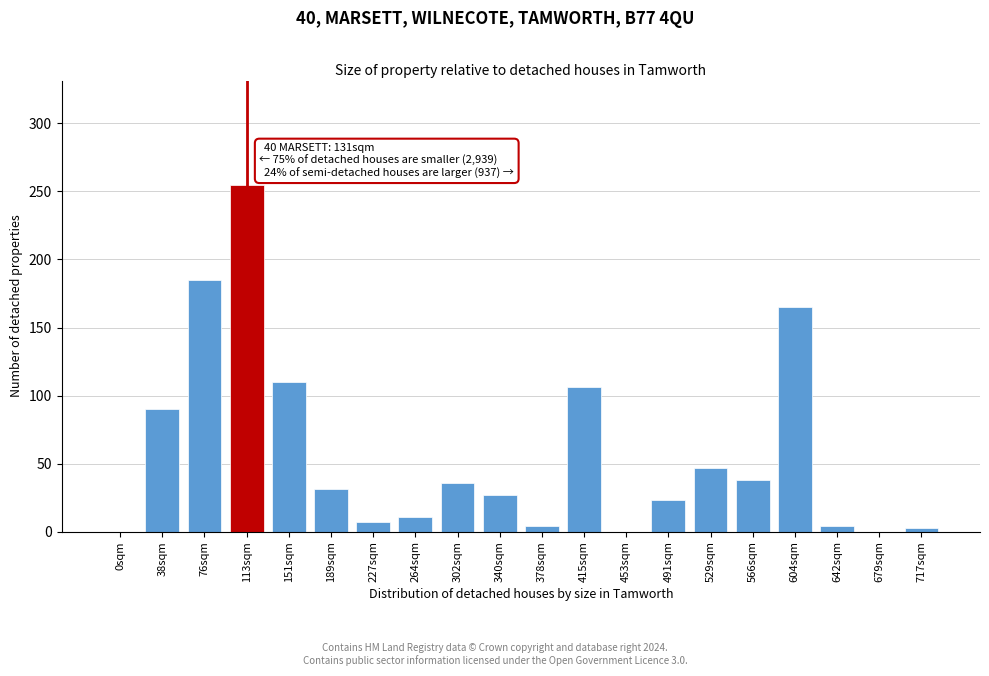

The chart shows a value of 23 at 491sqm. True or false?

True